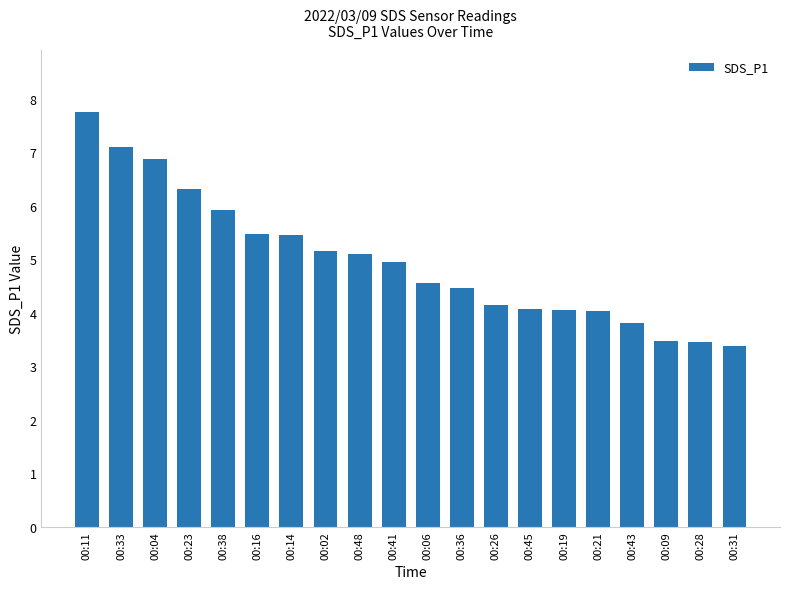

What is the ratio of the value at 00:16 to the value at 00:28?

1.6